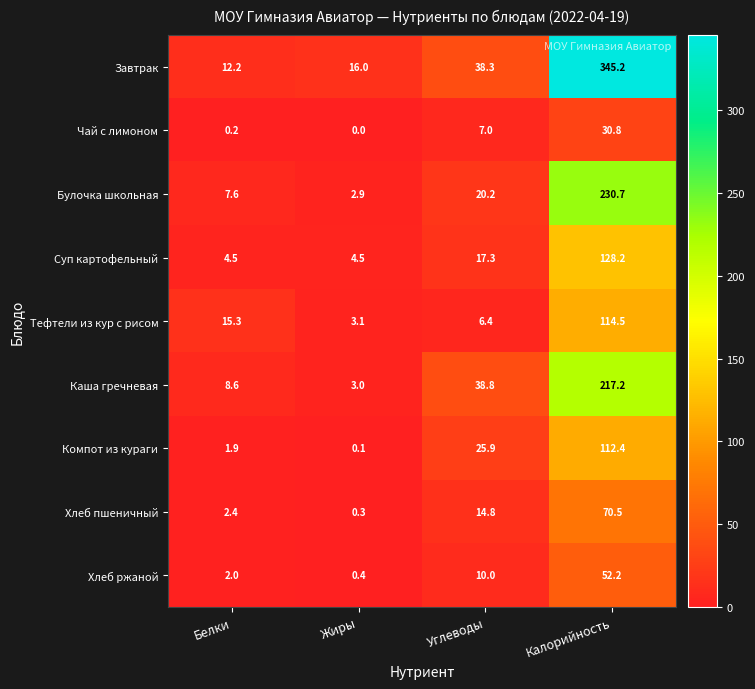

List the series in order of their peak value, highest first.

Завтрак, Булочка школьная, Каша гречневая, Суп картофельный, Тефтели из кур с рисом, Компот из кураги, Хлеб пшеничный, Хлеб ржаной, Чай с лимоном